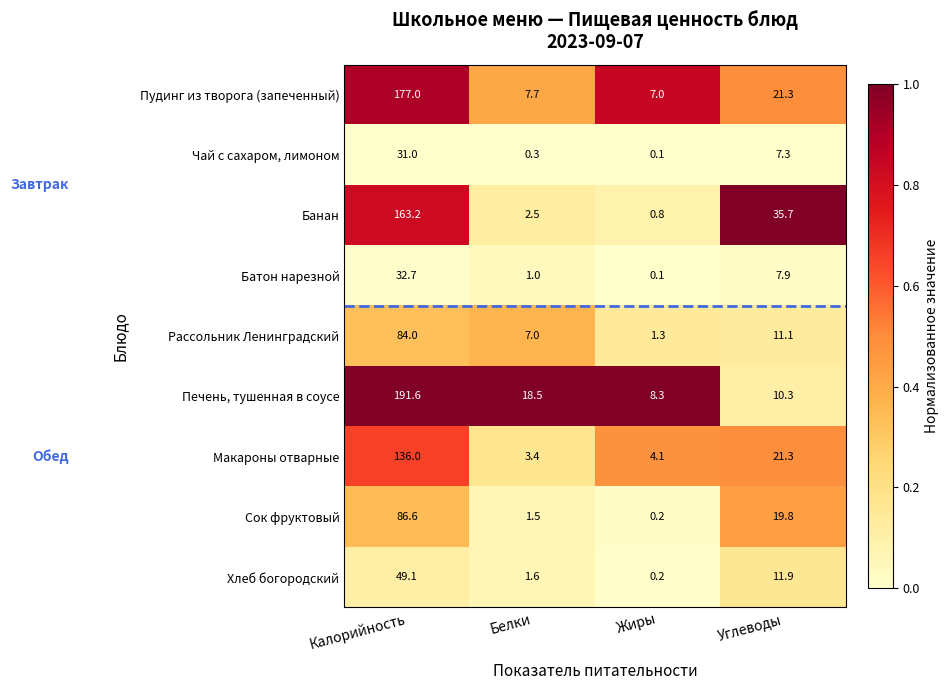

What is the difference between the highest and lowest values at Жиры?

8.2